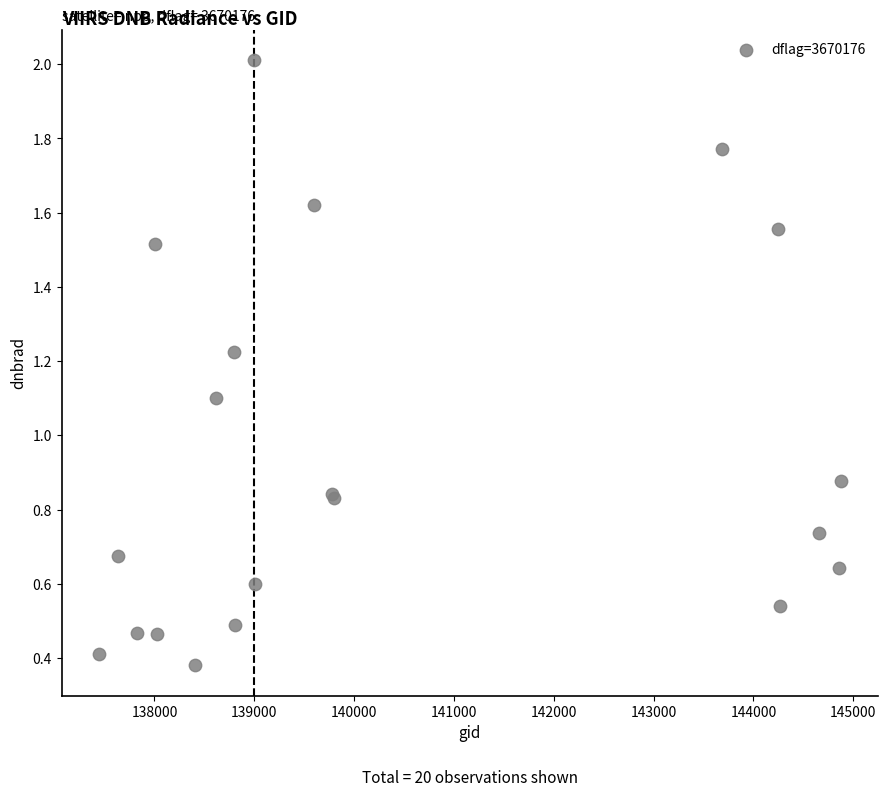

What Y value in the scatter plot is closest to 1?

1.1